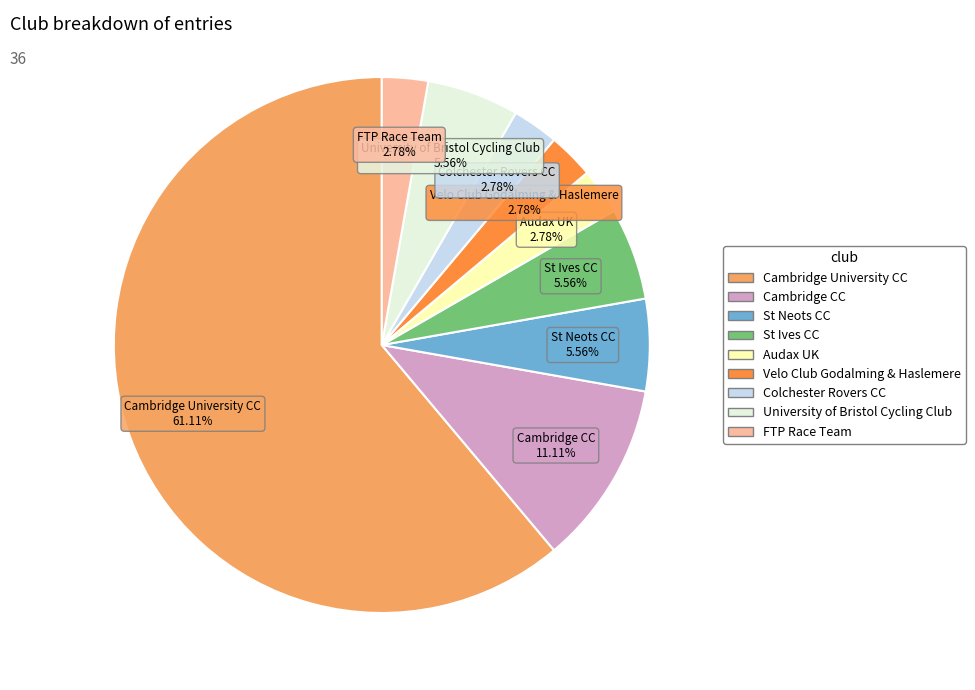

To the nearest percent, what percentage of the pie is St Ives CC?

6%